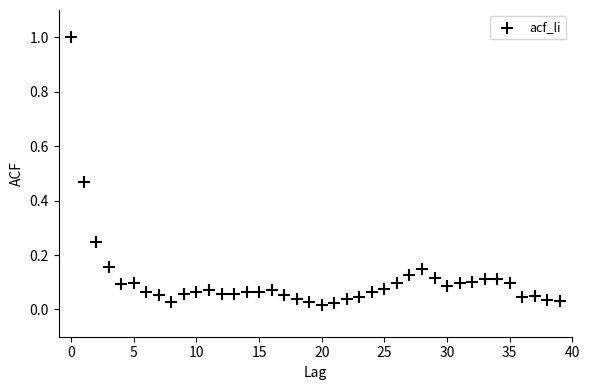

What is the range of Y values (max minus min)?

1.0